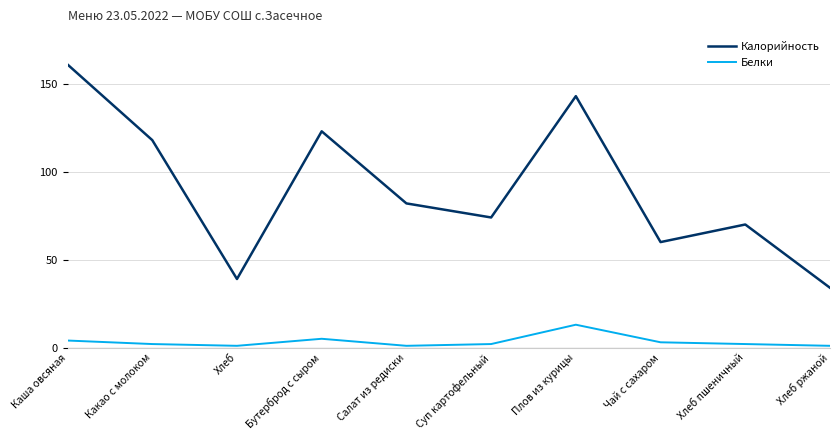

Which label corresponds to the largest value in the chart?

Каша овсяная